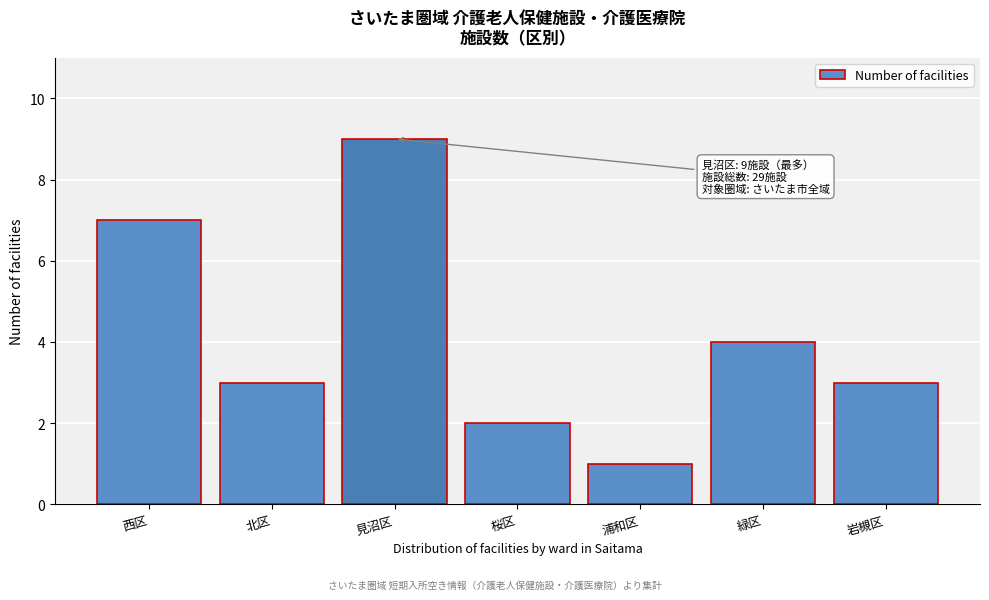

Reading left to right, extract all data points from this chart.

西区=7	北区=3	見沼区=9	桜区=2	浦和区=1	緑区=4	岩槻区=3